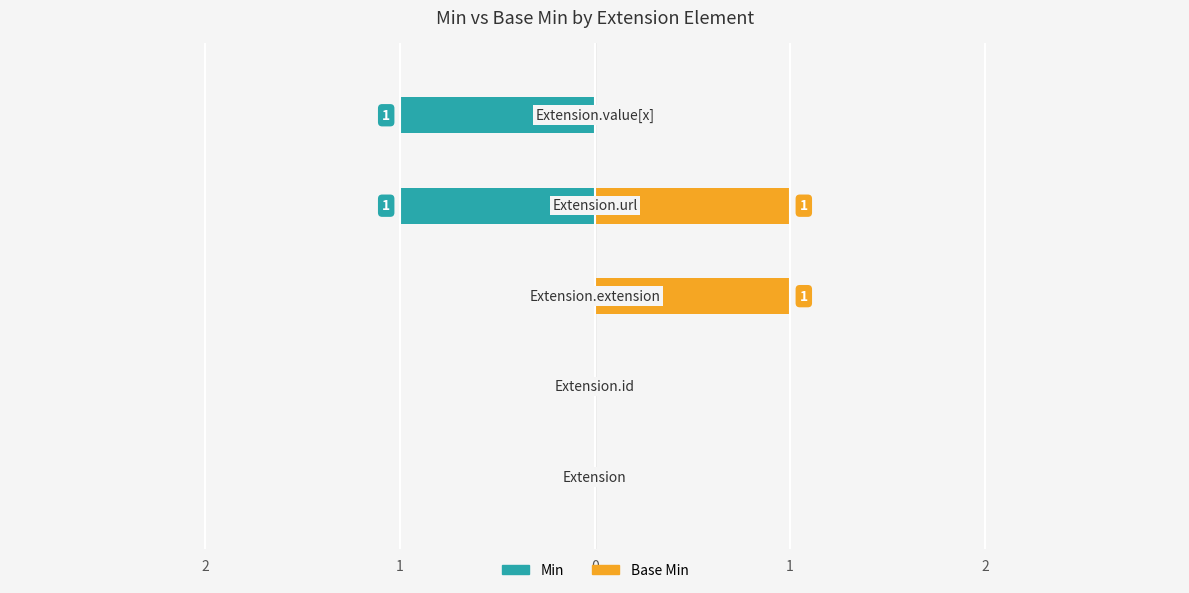

The value of Base Min at Extension.url is 1. True or false?

False